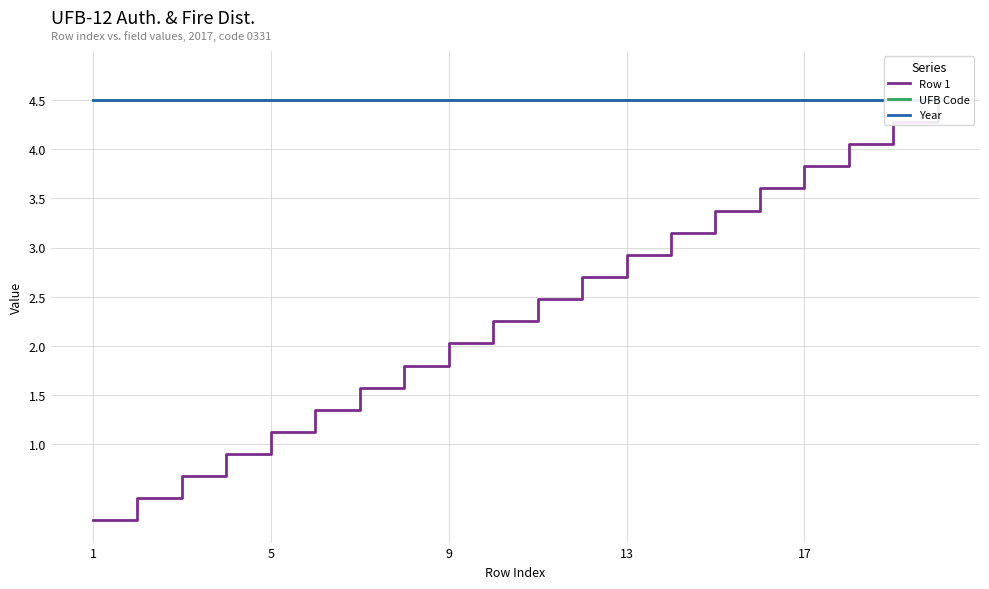

The UFB Code series shows 1.9 at 17. True or false?

False